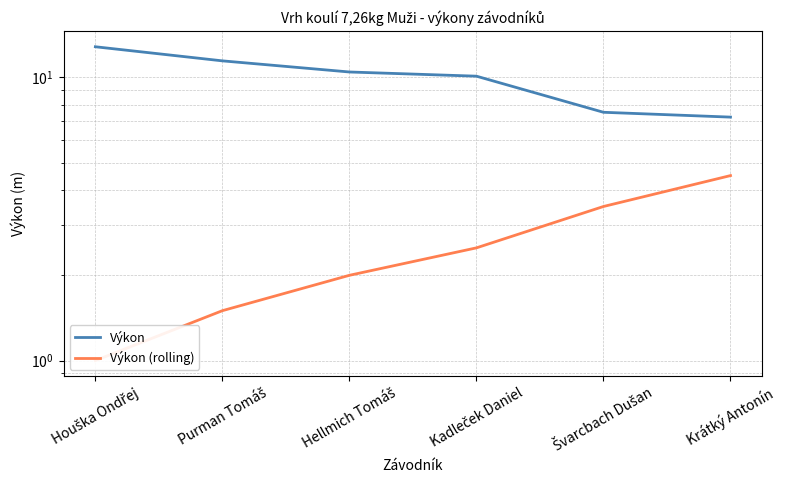

At which label is Výkon closest to 10?

Kadleček Daniel